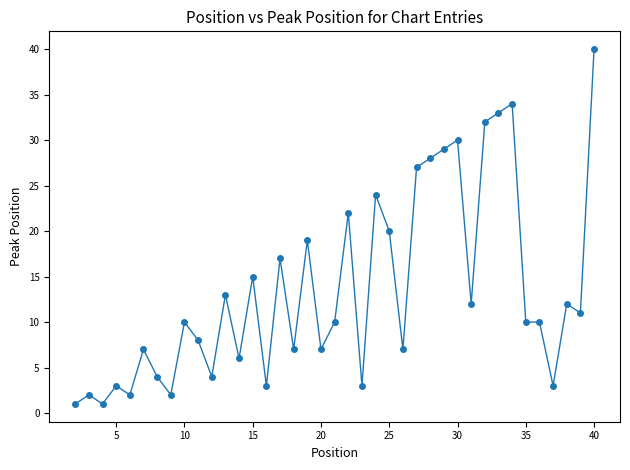

What is the value of the 26th point from the left?

27